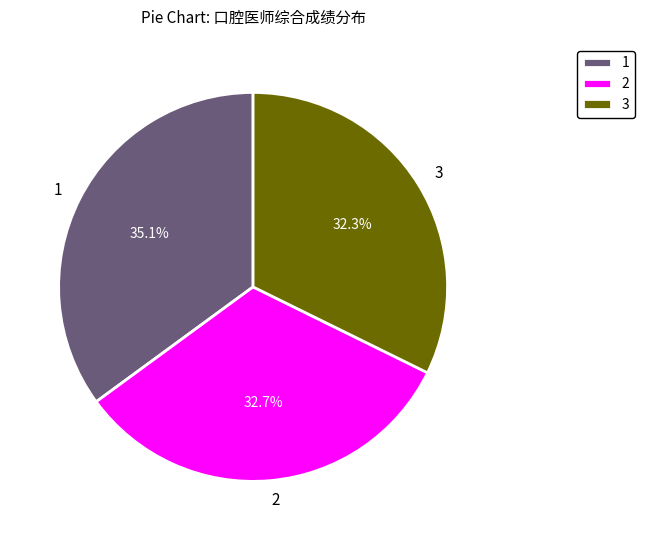

Is 1 the majority of the pie?

No